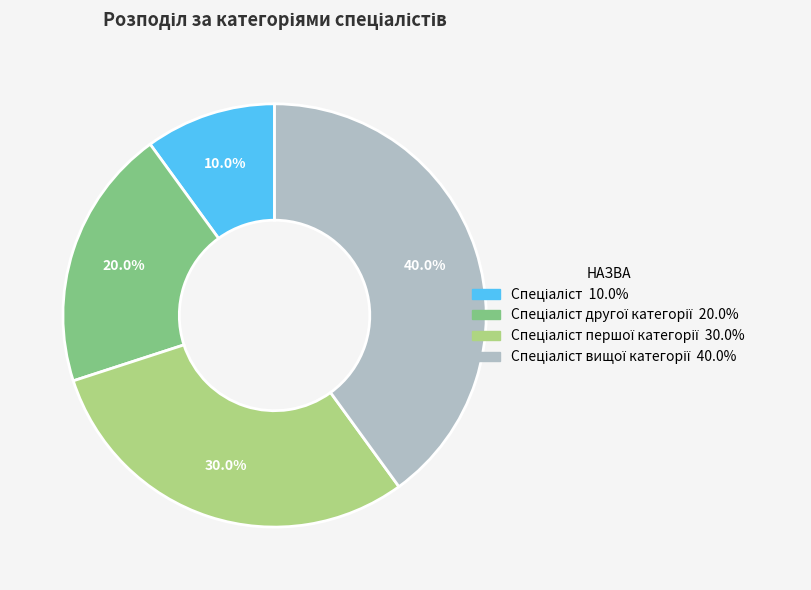

Count the number of slices in the pie.

4